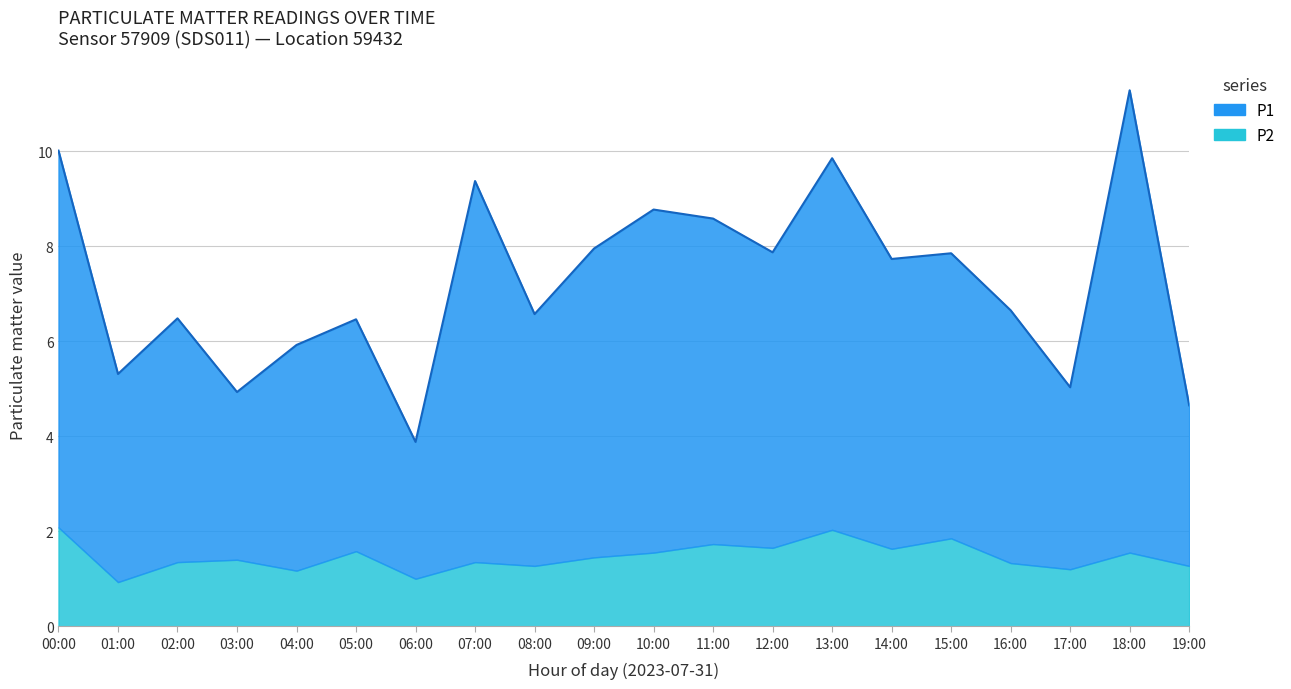

Which has a higher value, 03:00 or 12:00?

12:00